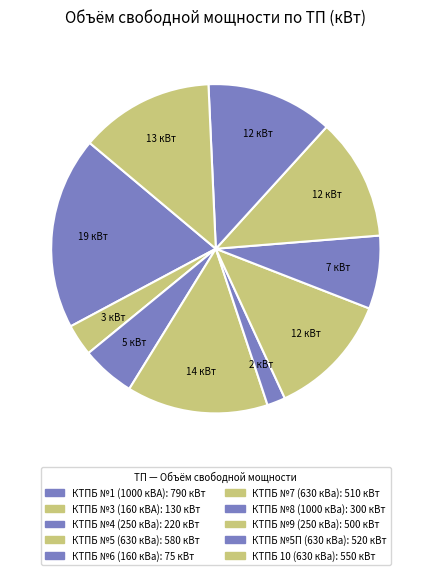

To the nearest percent, what is the difference between the largest and smallest slice percentages?

17%